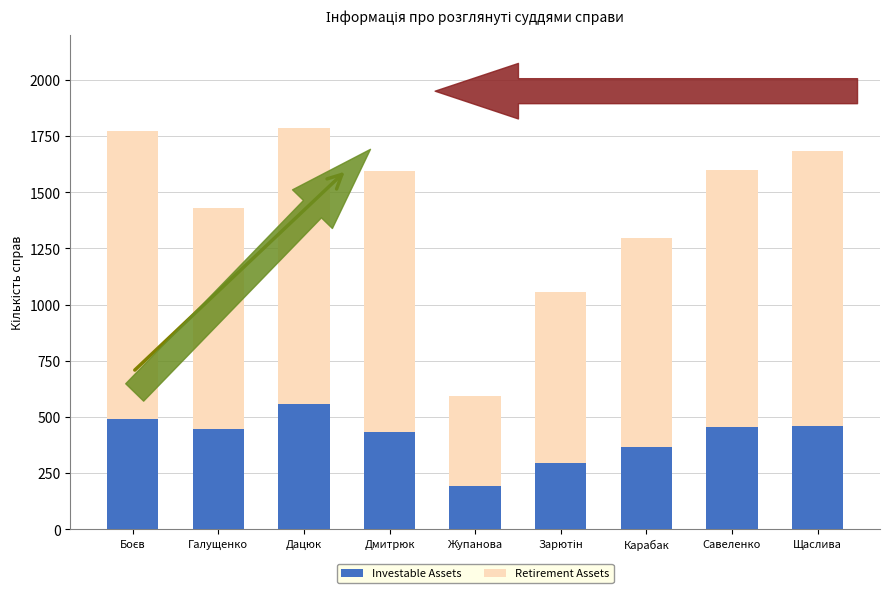

The value of Investable Assets at Щаслива is 99. True or false?

False